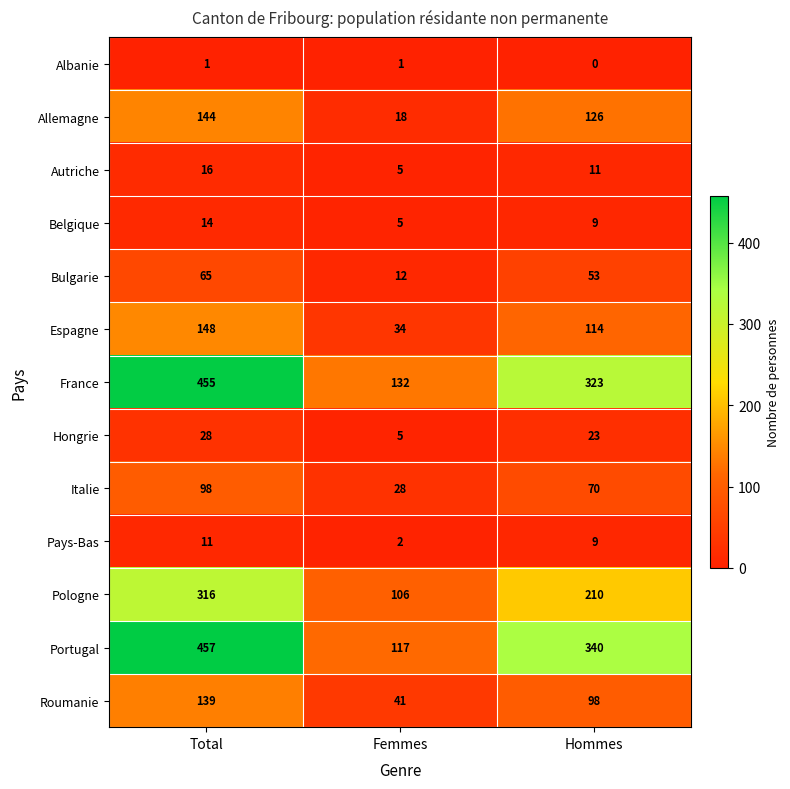

At which label is Autriche closest to 10?

Hommes